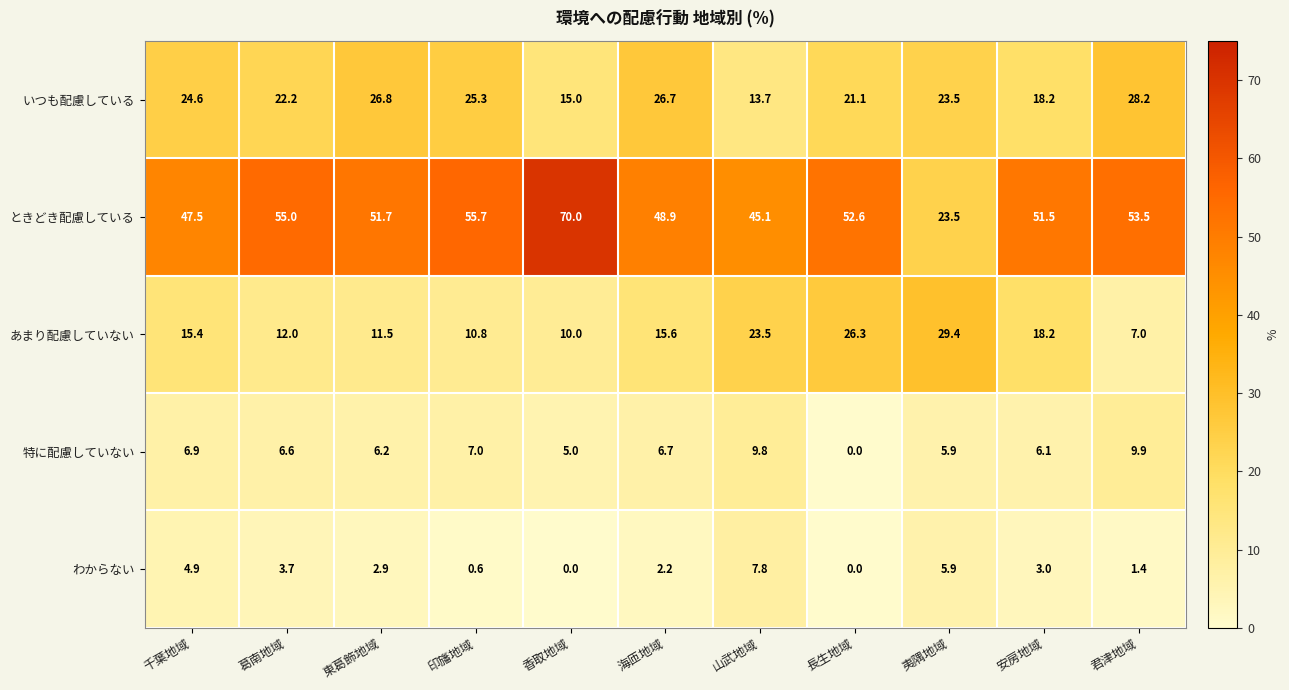

How many values in the わからない series exceed 2?

7